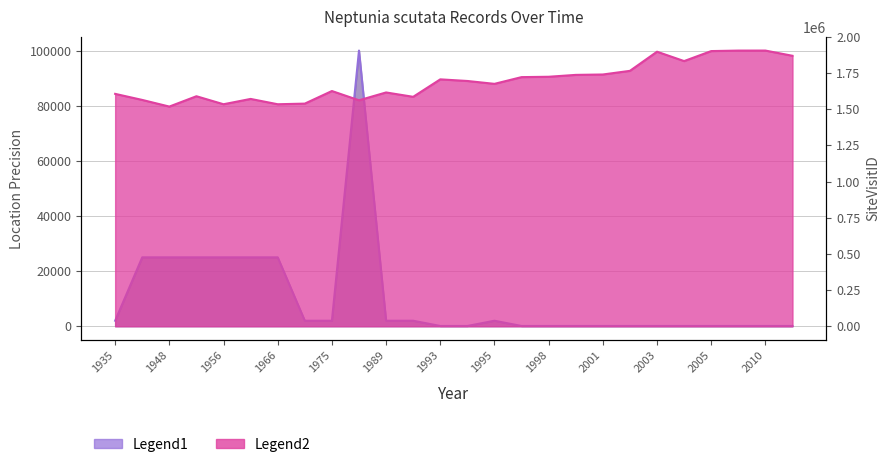

At which category is the sum across all series the highest?

2010